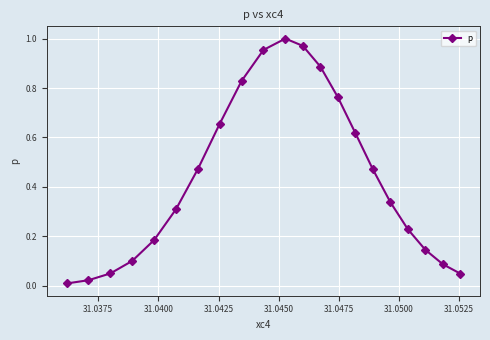

How many interior local peaks (higher than both neighbors) does the data have?

1